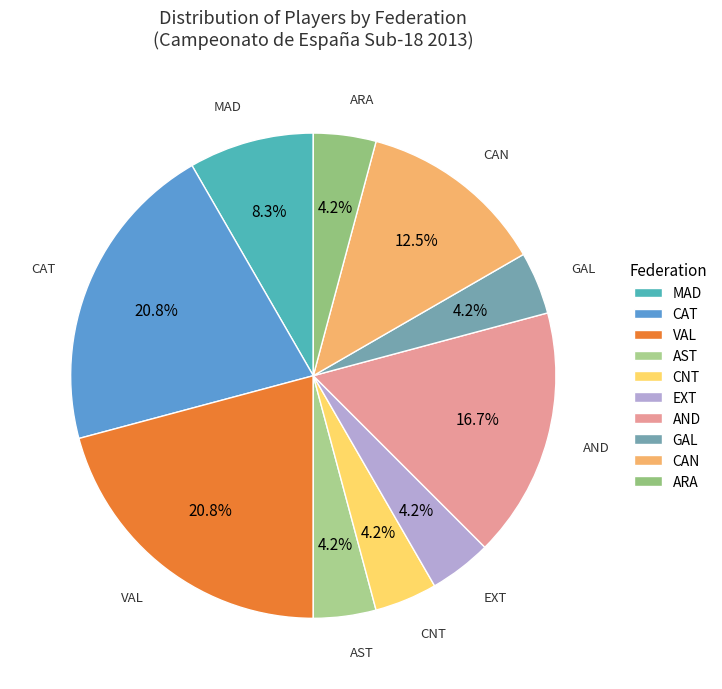

The EXT slice represents 18% of the pie. True or false?

False